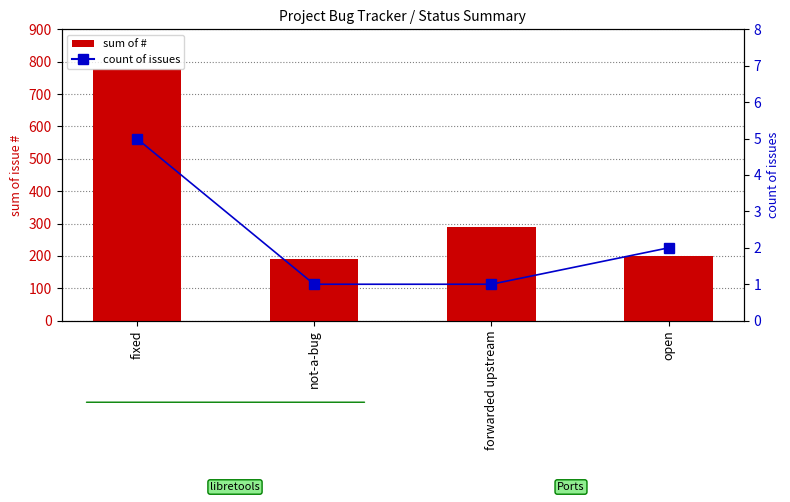

Between not-a-bug and forwarded upstream, which is larger?

forwarded upstream